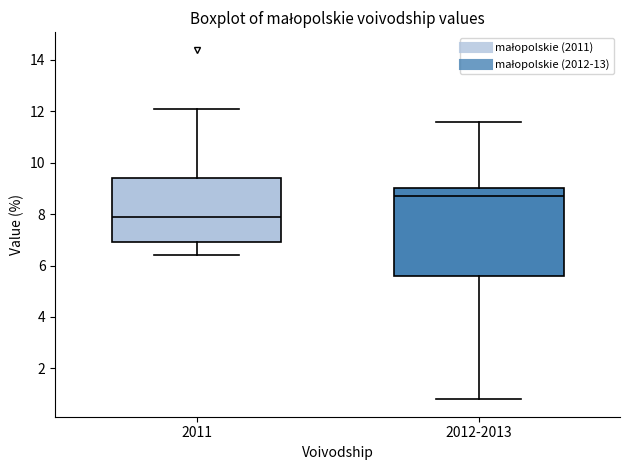

Which box's median line is the lowest?

2011